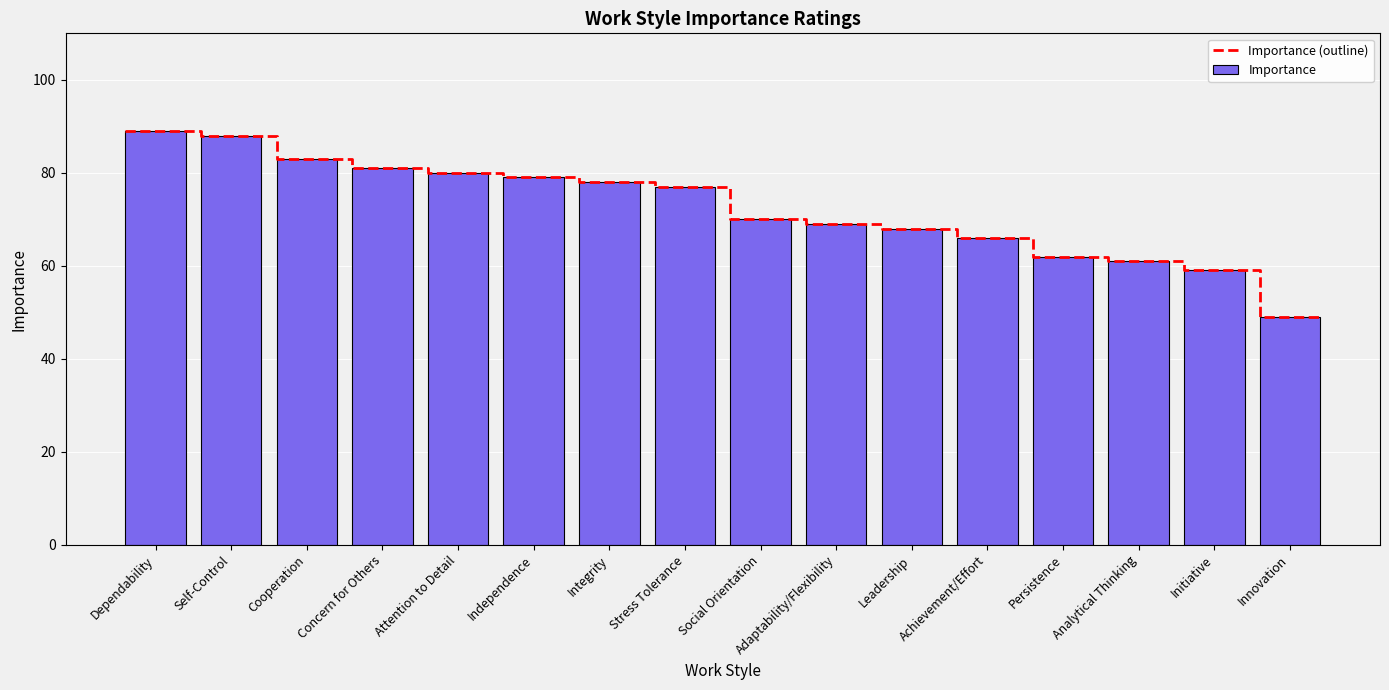

What position from the right is Concern for Others?

13